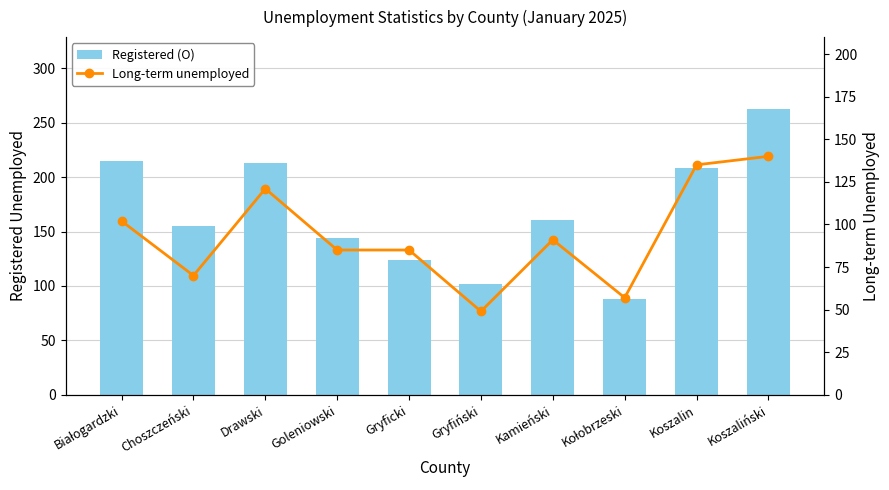

How many values in the Long-term unemployed series exceed 91?

4